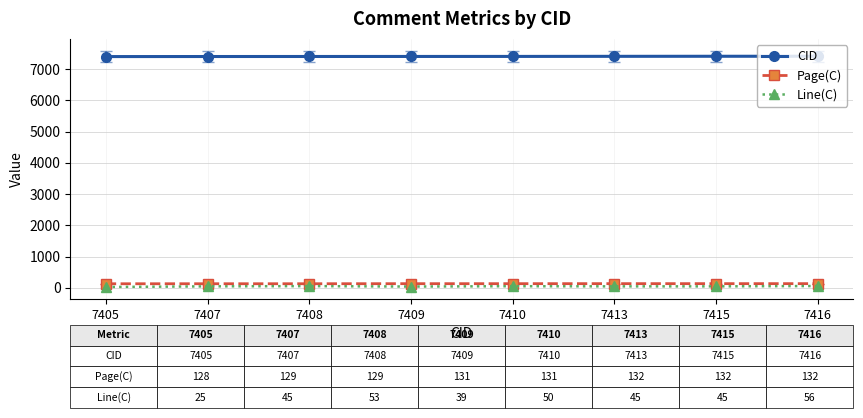

Which series has the widest spread of values?

Line(C)